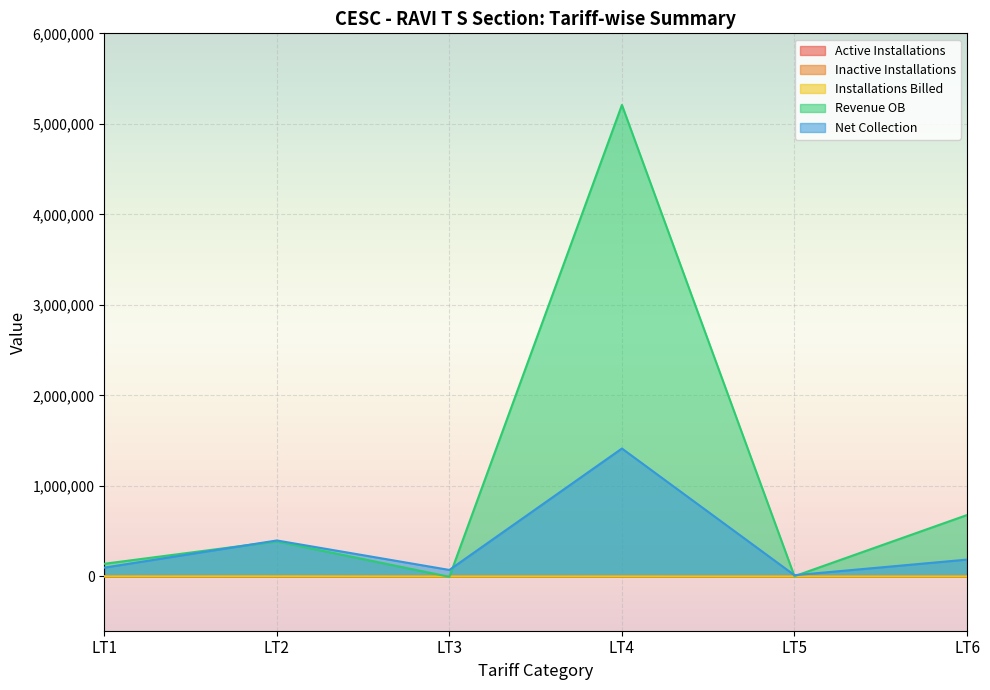

The value of Net Collection at LT1 is 62461.5. True or false?

False